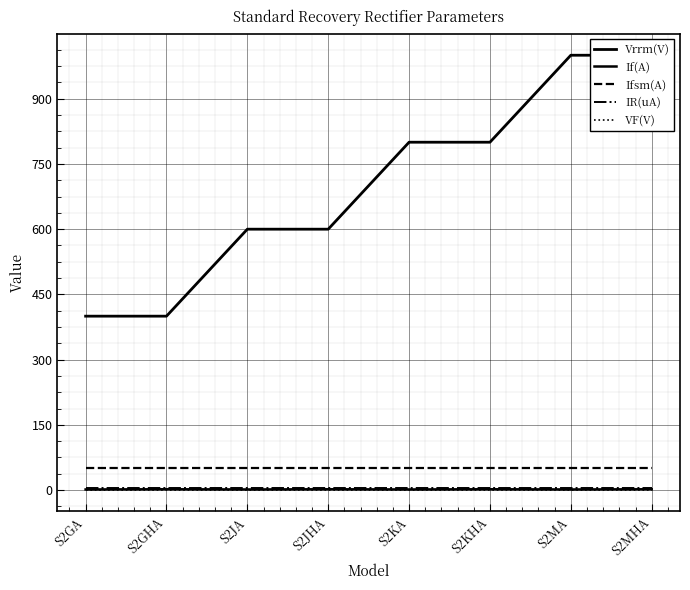

What is the difference between the If(A) values at S2MHA and S2KA?

0.5